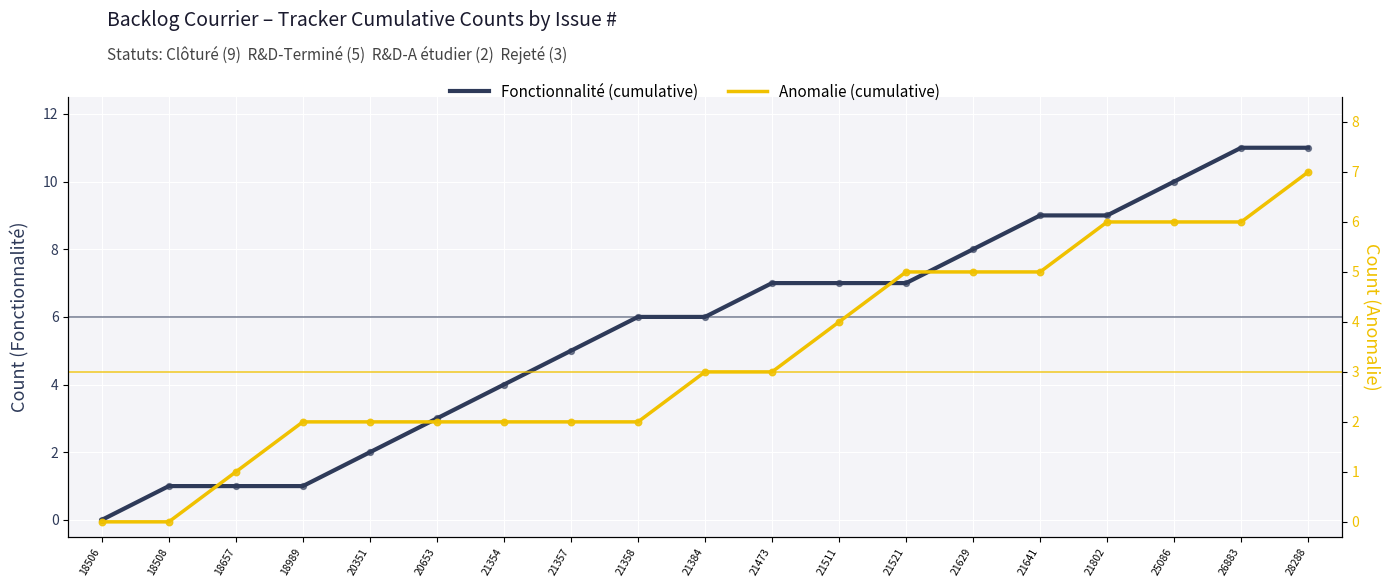

Is the value of Anomalie (cumulative) at 21357 greater than the value of Fonctionnalité (cumulative) at 18989?

Yes